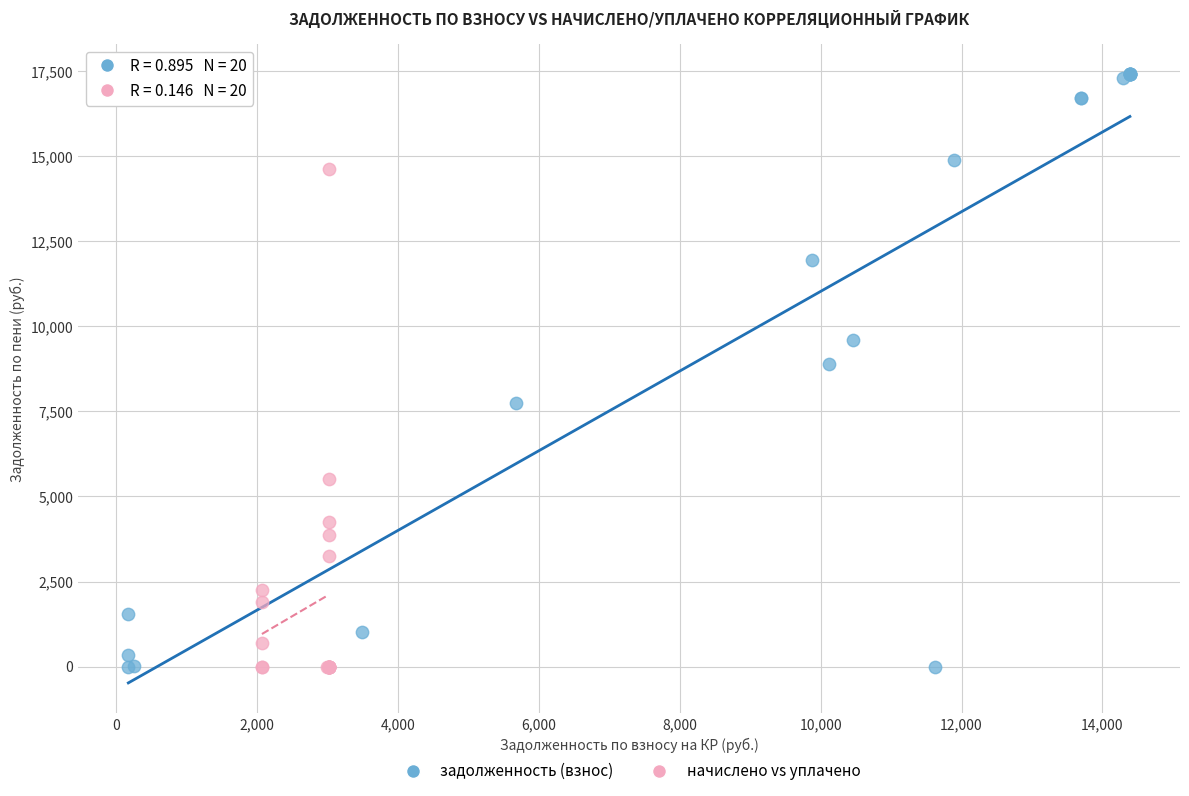

What are all the series names shown in the legend?

задолженность (взнос), начислено vs уплачено